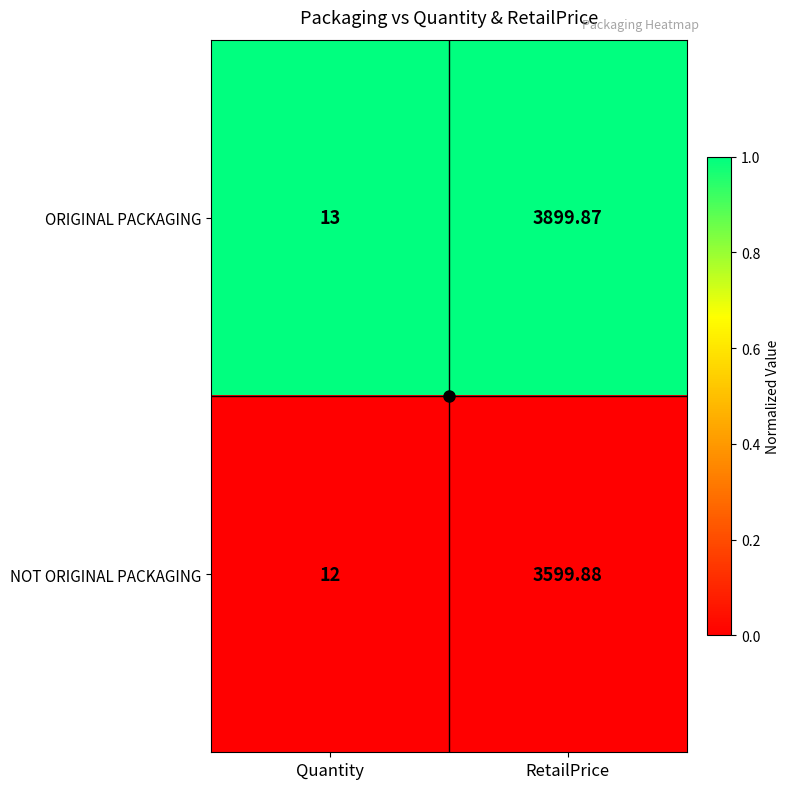

At Quantity, list the series in order from smallest to largest.

NOT ORIGINAL PACKAGING, ORIGINAL PACKAGING